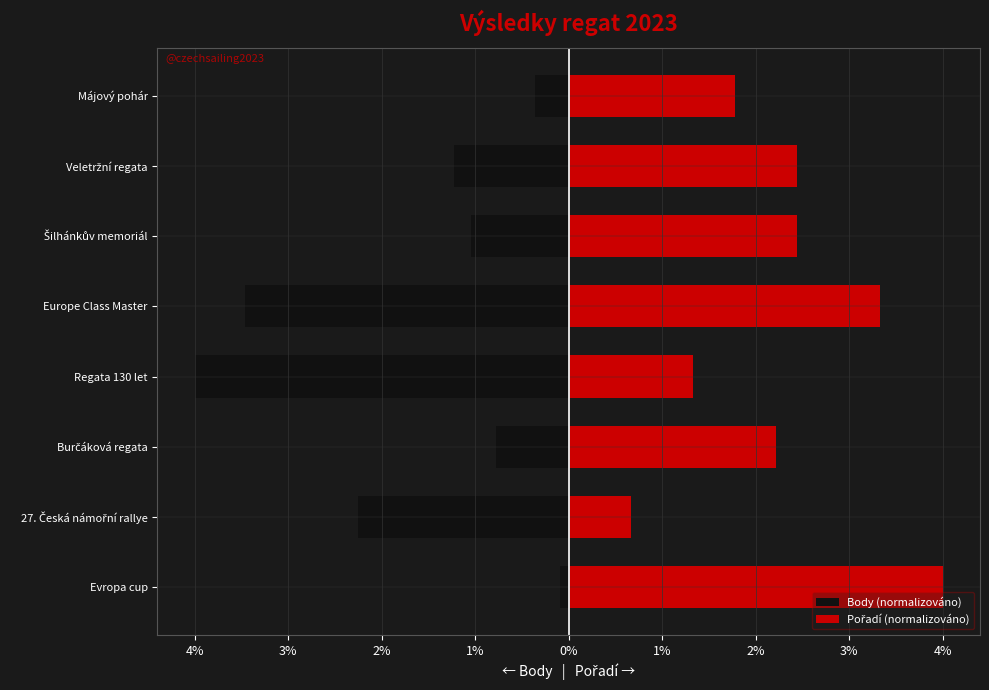

At how many categories does at least one series exceed 1?

7